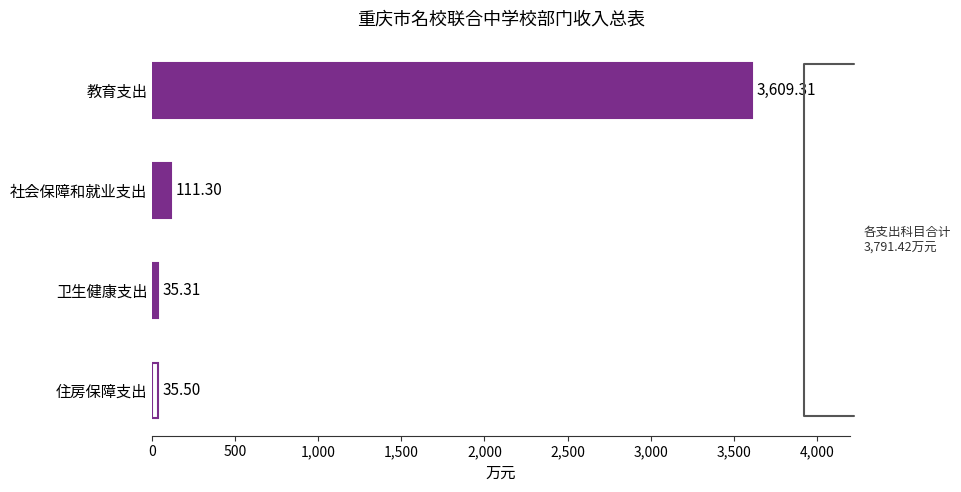

Rank the categories by value from lowest to highest.

卫生健康支出, 住房保障支出, 社会保障和就业支出, 教育支出